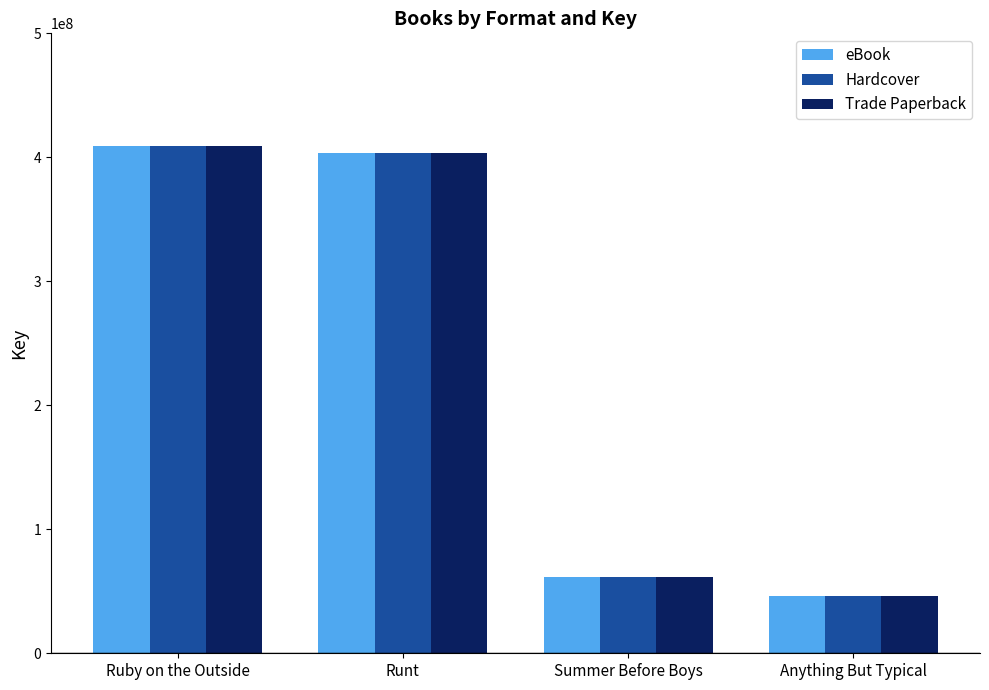

What is the total value across all series at Ruby on the Outside?

1226665830